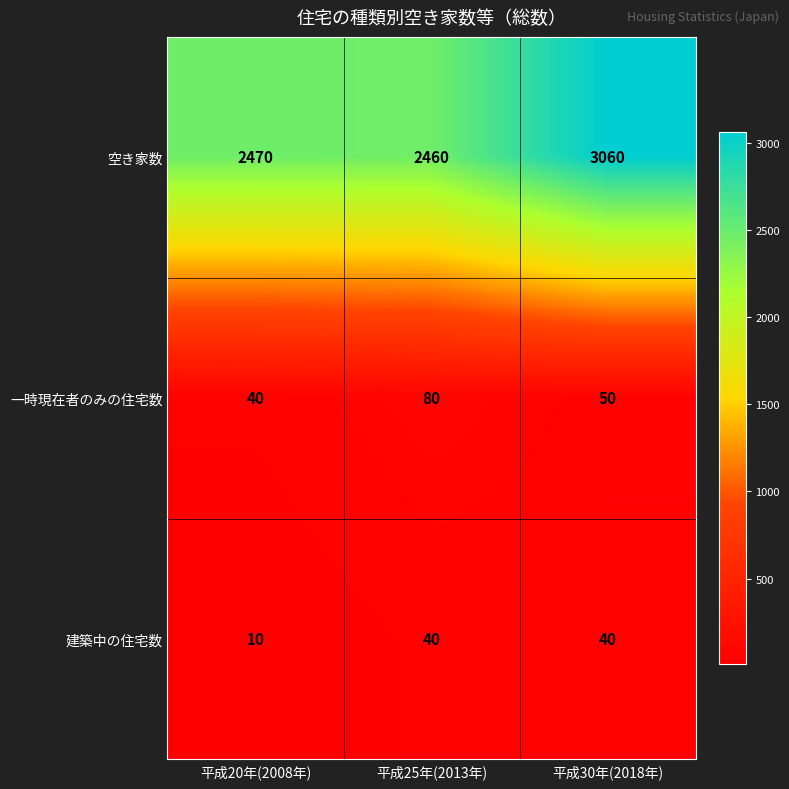

What is the approximate value of 建築中の住宅数 at 平成20年(2008年)?

10